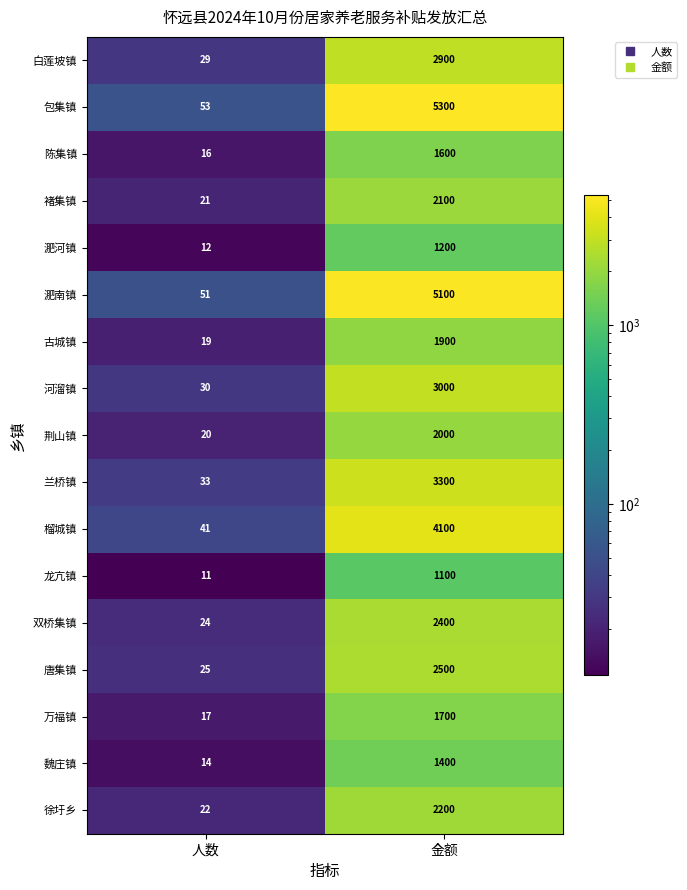

What is the average value of the 河溜镇 series?

1515